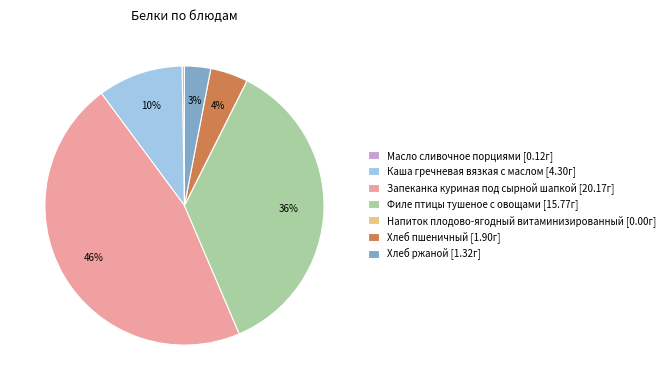

Is the sum of Хлеб пшеничный and Каша гречневая вязкая с маслом greater than half?

No